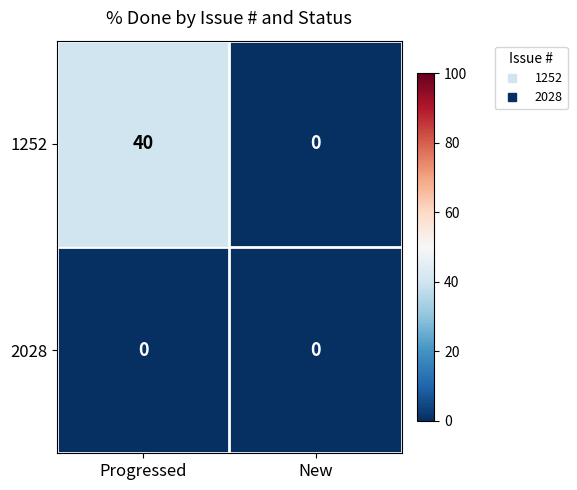

At how many categories does at least one series exceed 8?

1